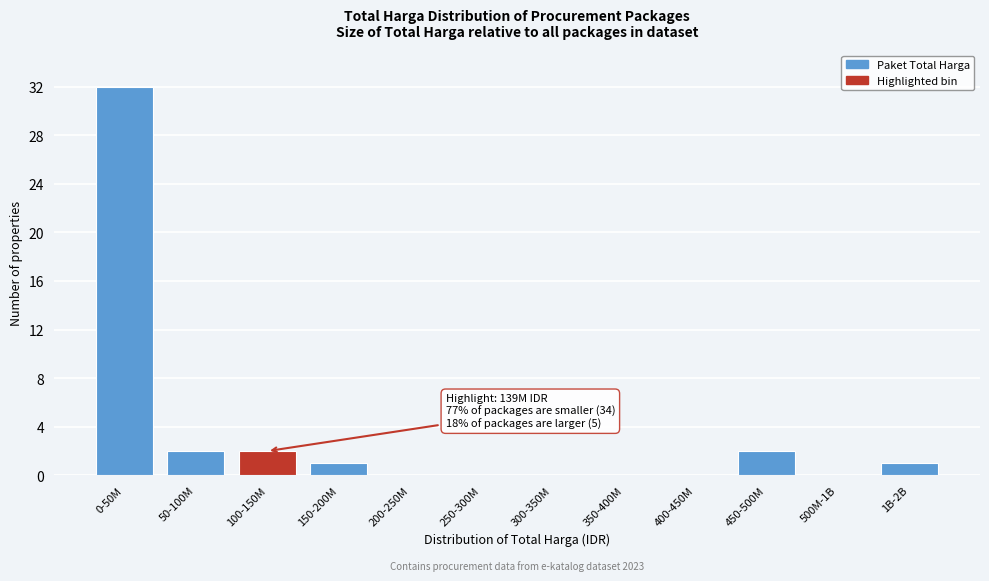

Reading left to right, extract all data points from this chart.

0-50M=32	50-100M=2	100-150M=2	150-200M=1	200-250M=0	250-300M=0	300-350M=0	350-400M=0	400-450M=0	450-500M=2	500M-1B=0	1B-2B=1